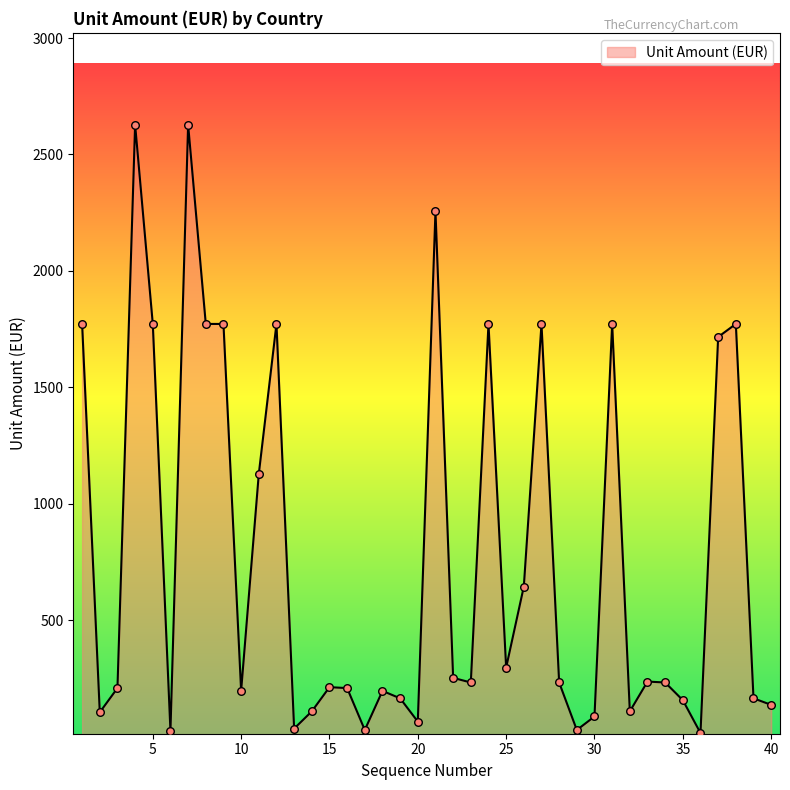

What is the greatest value displayed?

2628